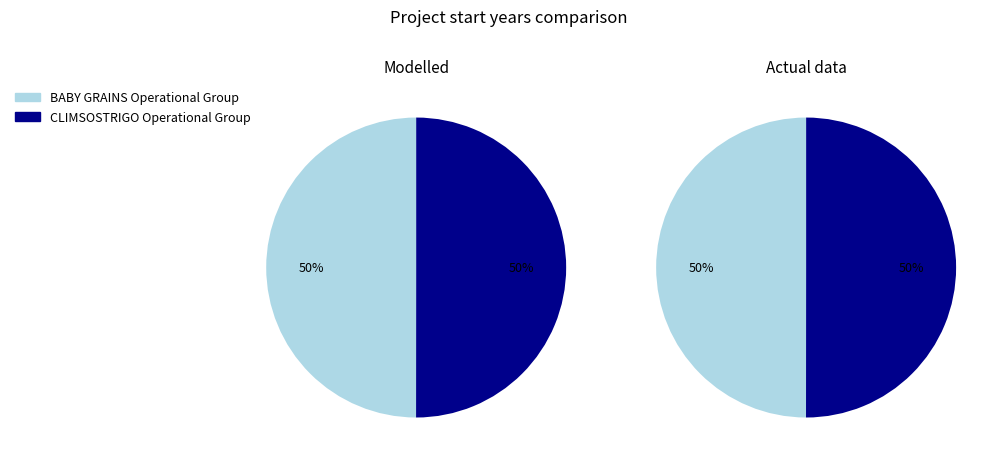

How many slices are in this pie chart?

2